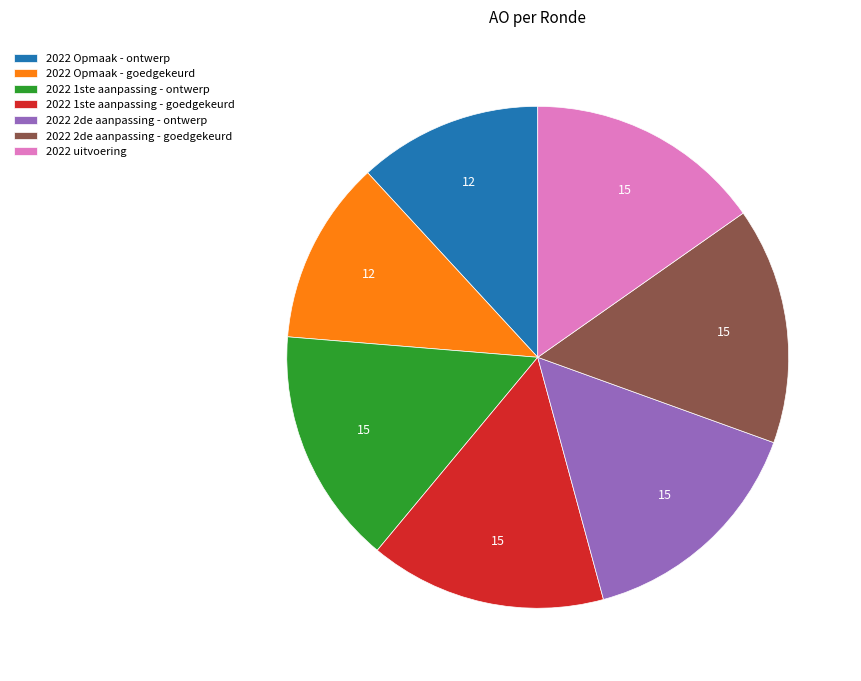

What is the ratio of the value at 2022 uitvoering to the value at 2022 Opmaak - ontwerp?

1.3